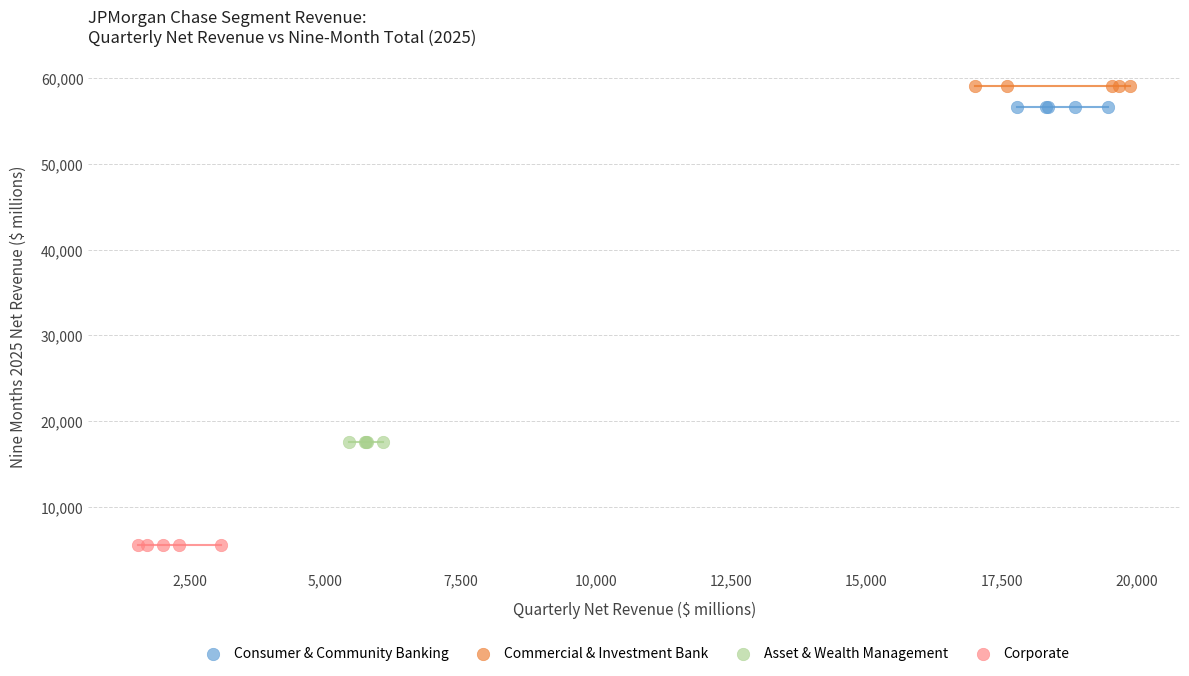

Which series contains the lowest Y value?

Corporate